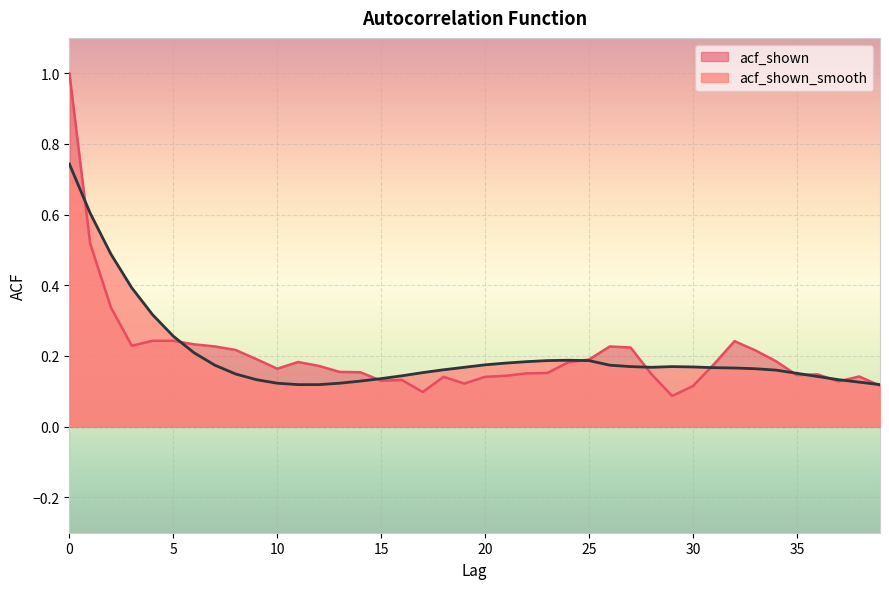

True or false: acf_shown_smooth has more than 0 points higher than both neighbors.

True